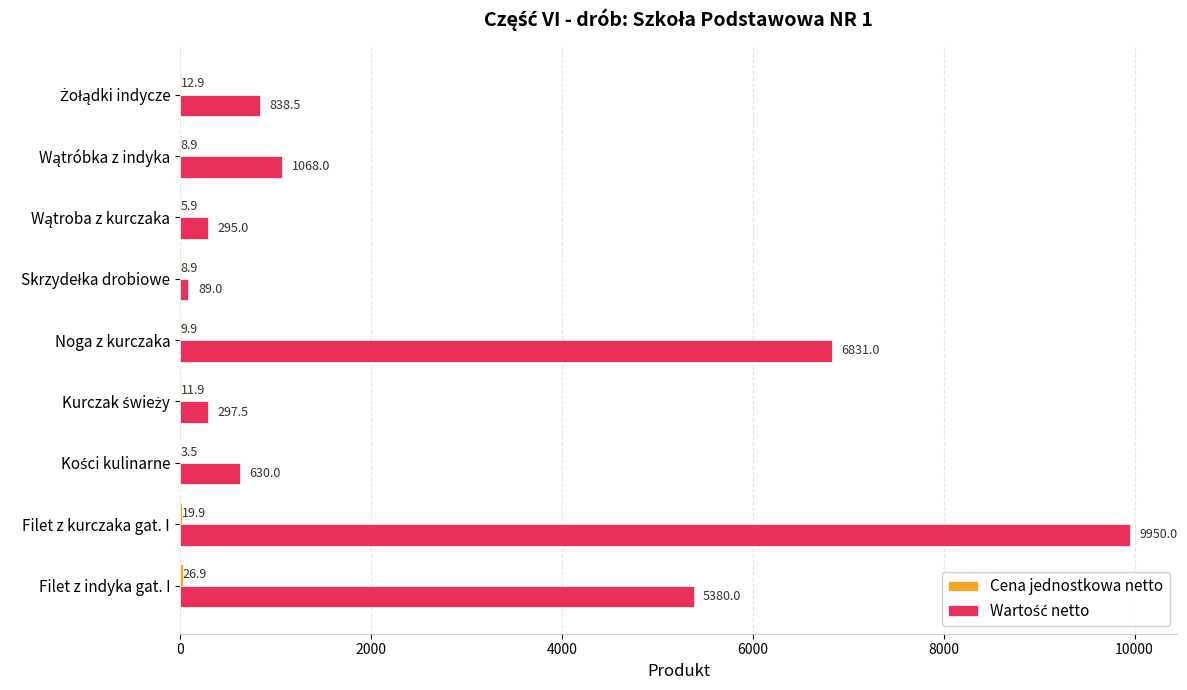

What is the maximum value shown in the chart?

9950.0